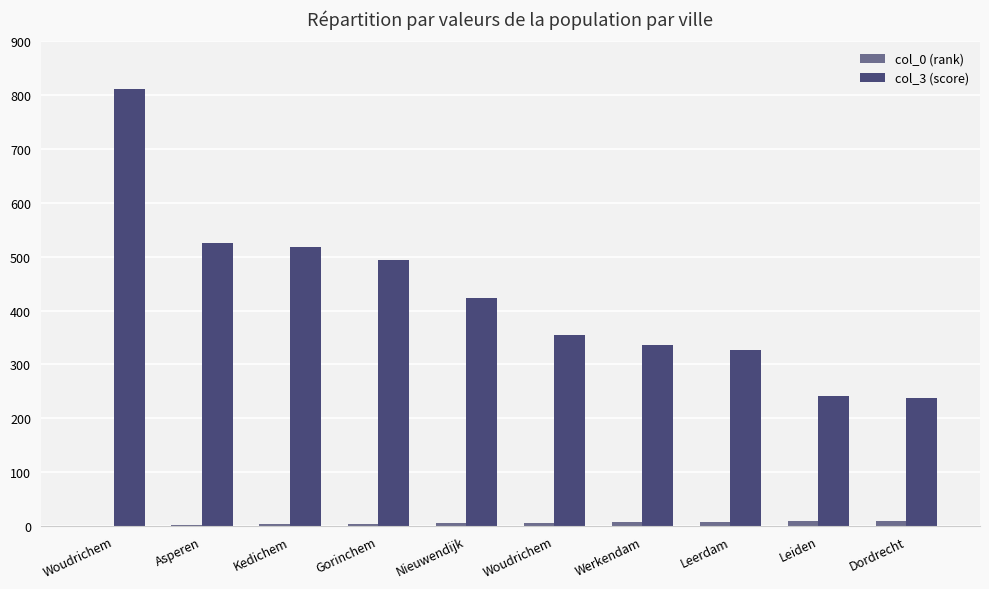

List the labels in order of col_0 (rank) value, largest first.

Dordrecht, Leiden, Leerdam, Werkendam, Woudrichem, Nieuwendijk, Gorinchem, Kedichem, Asperen, Woudrichem